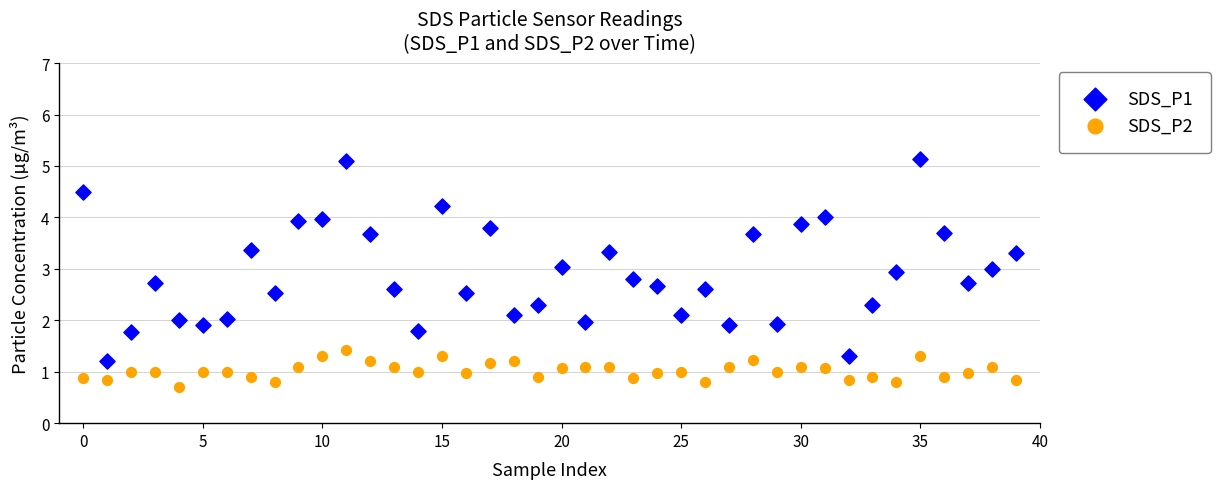

Across all data points, what is the range of Y values (max minus min)?

4.4